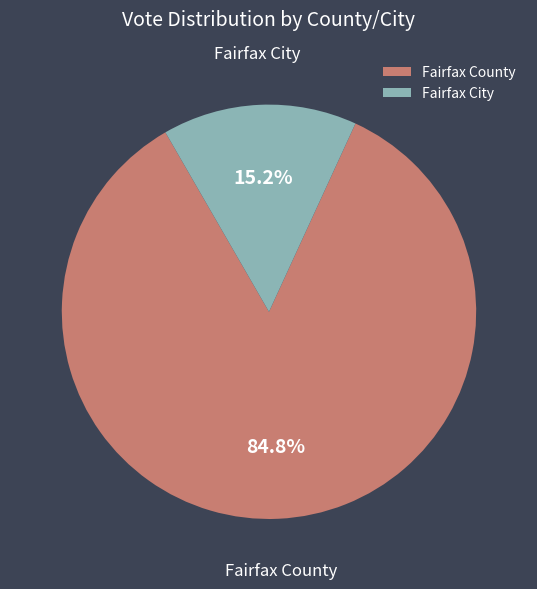

How many segments does this pie chart have?

2